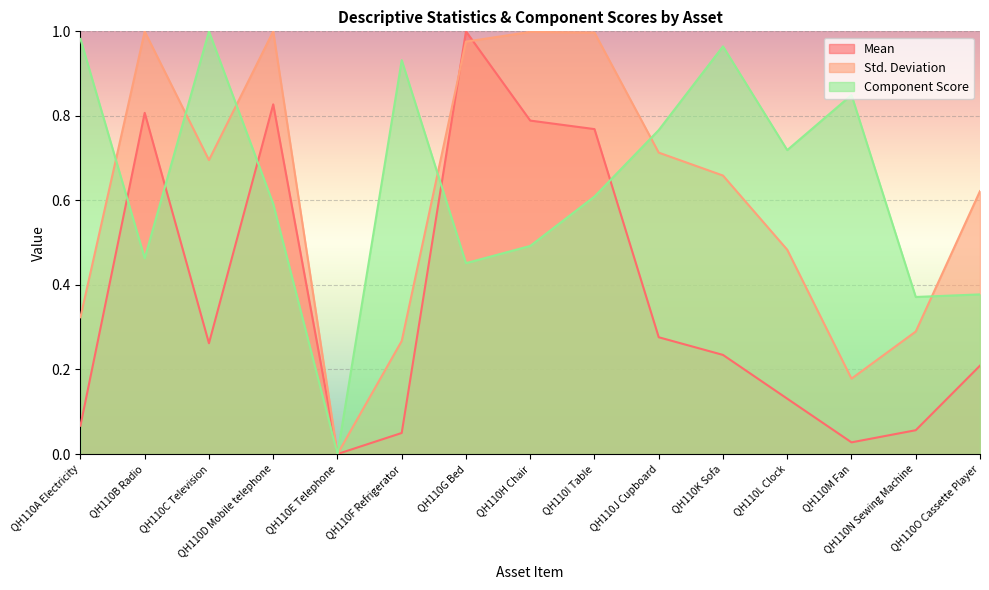

Reading left to right, extract all data points from this chart.

Mean: 0.1	0.8	0.3	0.8	0.0	0.0	1.0	0.8	0.8	0.3	0.2	0.1	0.0	0.1	0.2
Std. Deviation: 0.3	1.0	0.7	1.0	0.0	0.3	1.0	1.0	1.0	0.7	0.7	0.5	0.2	0.3	0.6
Component Score: 1.0	0.5	1.0	0.6	0.0	0.9	0.5	0.5	0.6	0.8	1.0	0.7	0.8	0.4	0.4